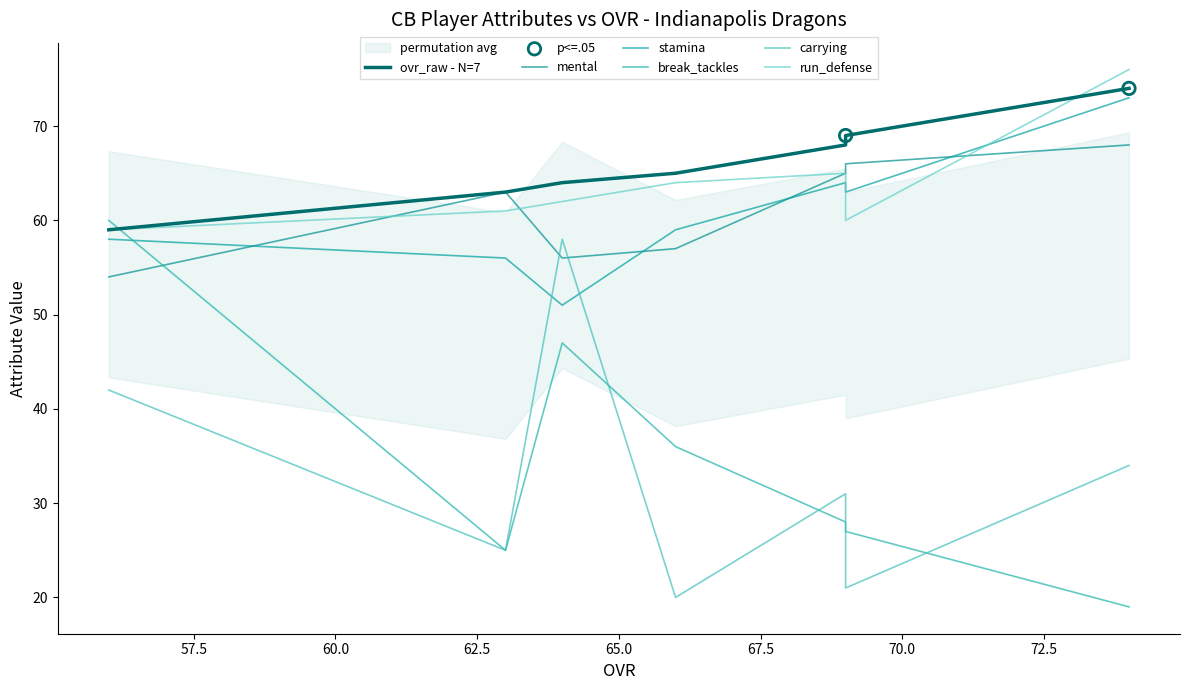

Which series has the largest total across all categories?

ovr_raw